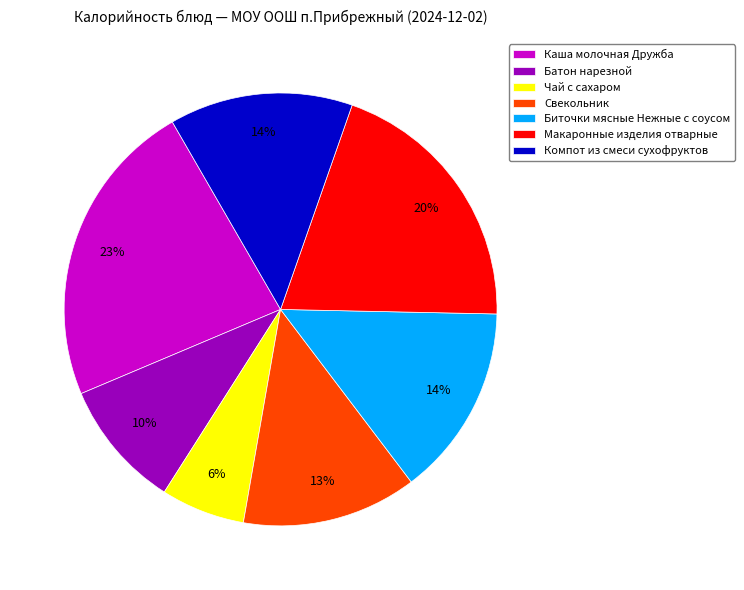

Which has a higher value, Биточки мясные Нежные с соусом or Макаронные изделия отварные?

Макаронные изделия отварные